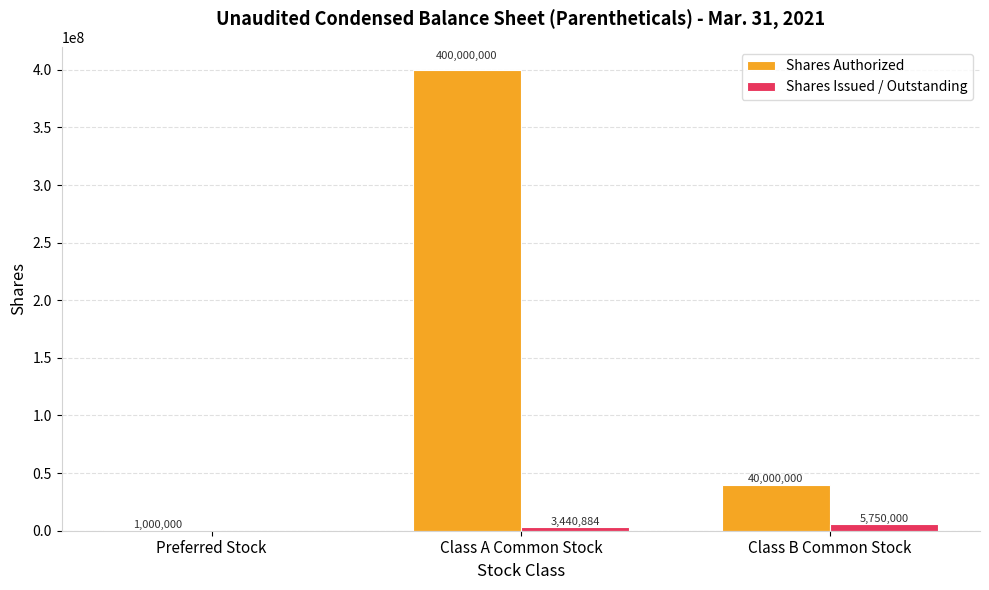

Are the bars horizontal?

No